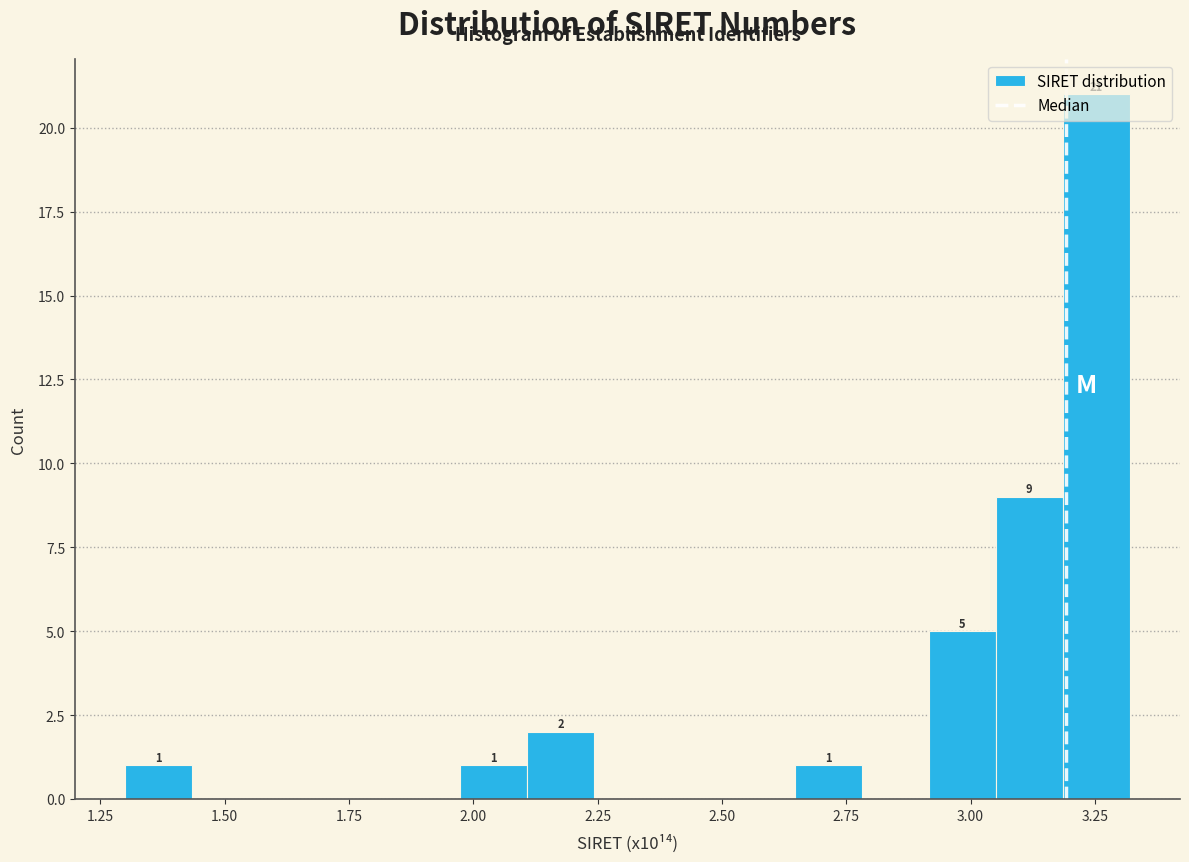

Read against the x-axis, roughly where is the centre of the tallest bar?

3.25